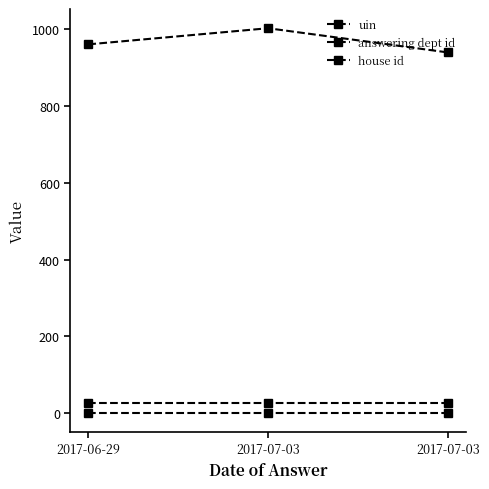

How many distinct data groups are displayed?

3